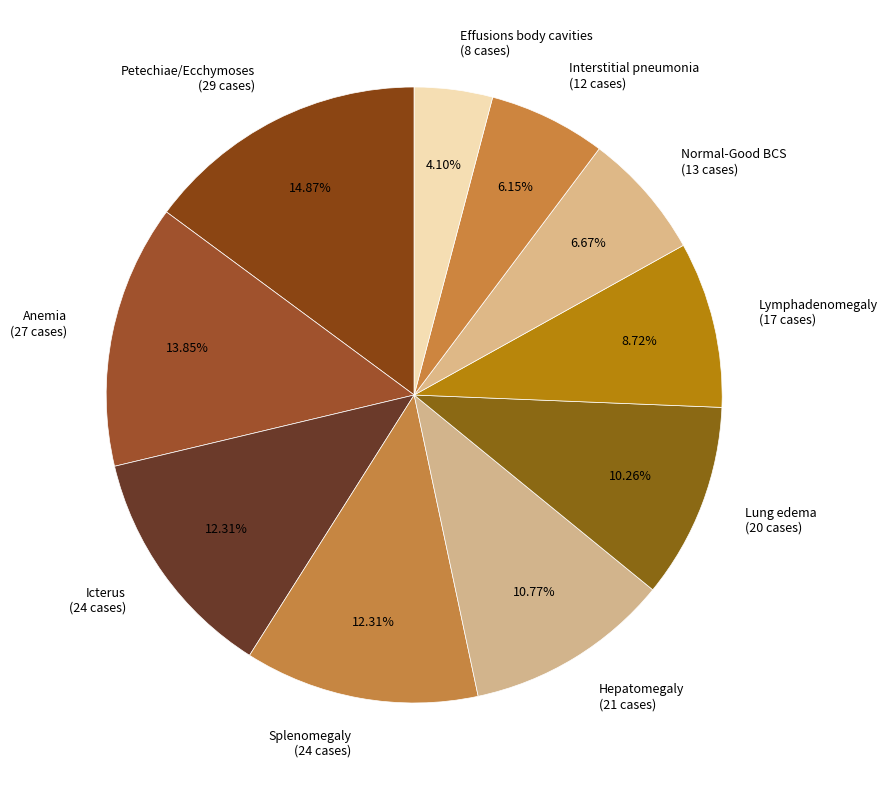

To the nearest percent, what portion does Splenomegaly represent?

12%